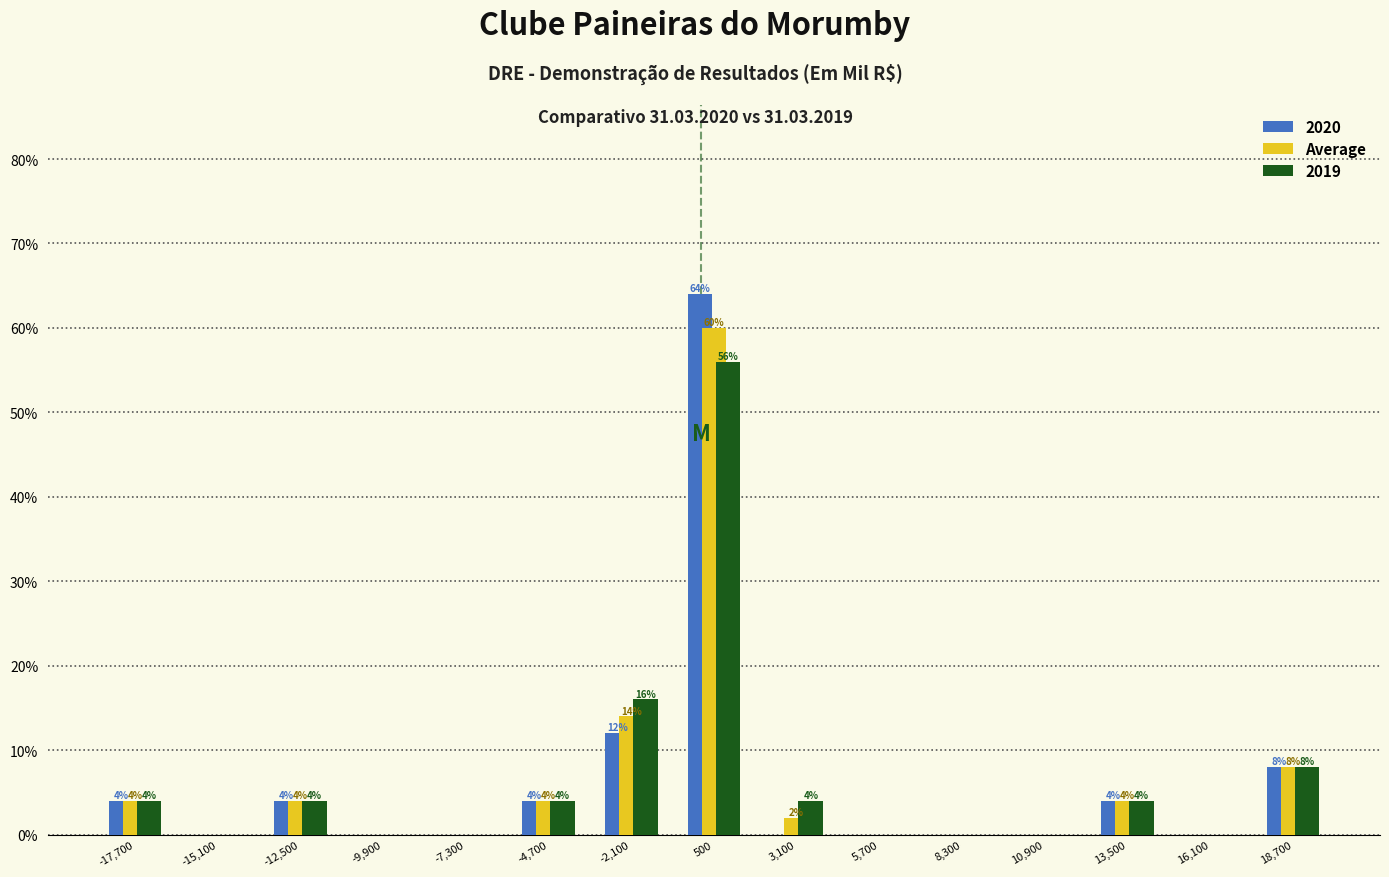

In the 2020 series, which range on the x-axis has the tallest bar?

-800 to 1800